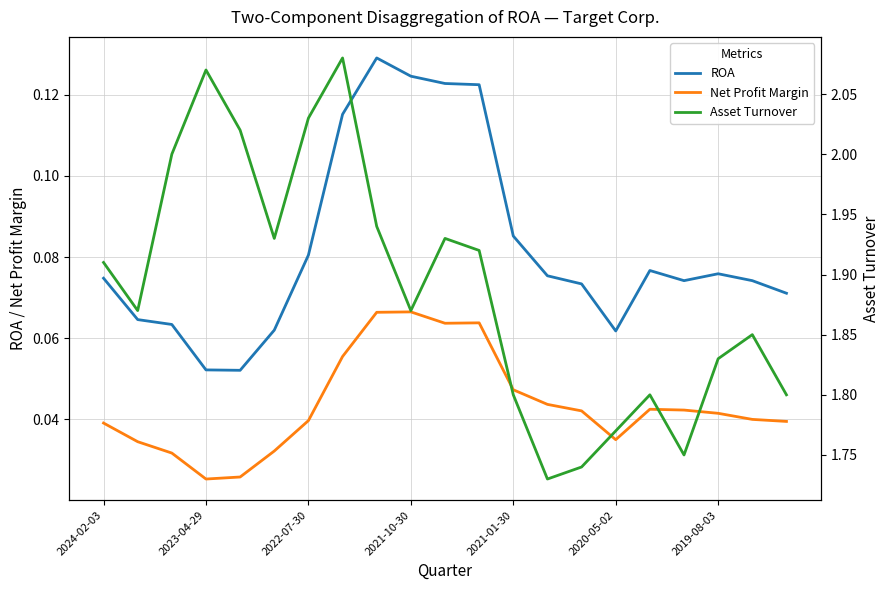

In Net Profit Margin, how many points are higher than both neighbors (excluding endpoints)?

3